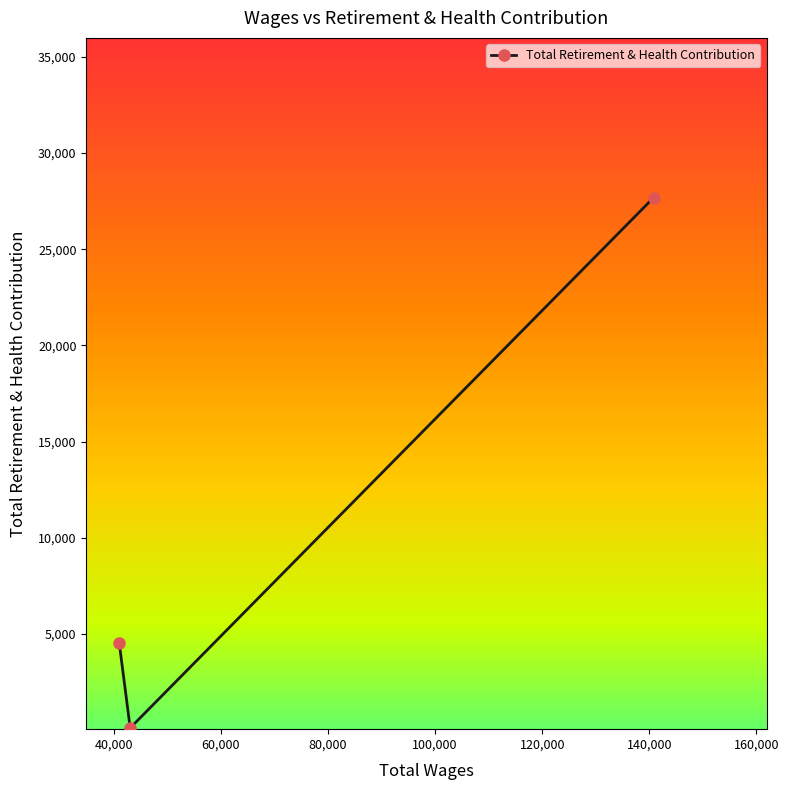

Reading left to right, what are all the values shown in this chart?

4531	125	27675